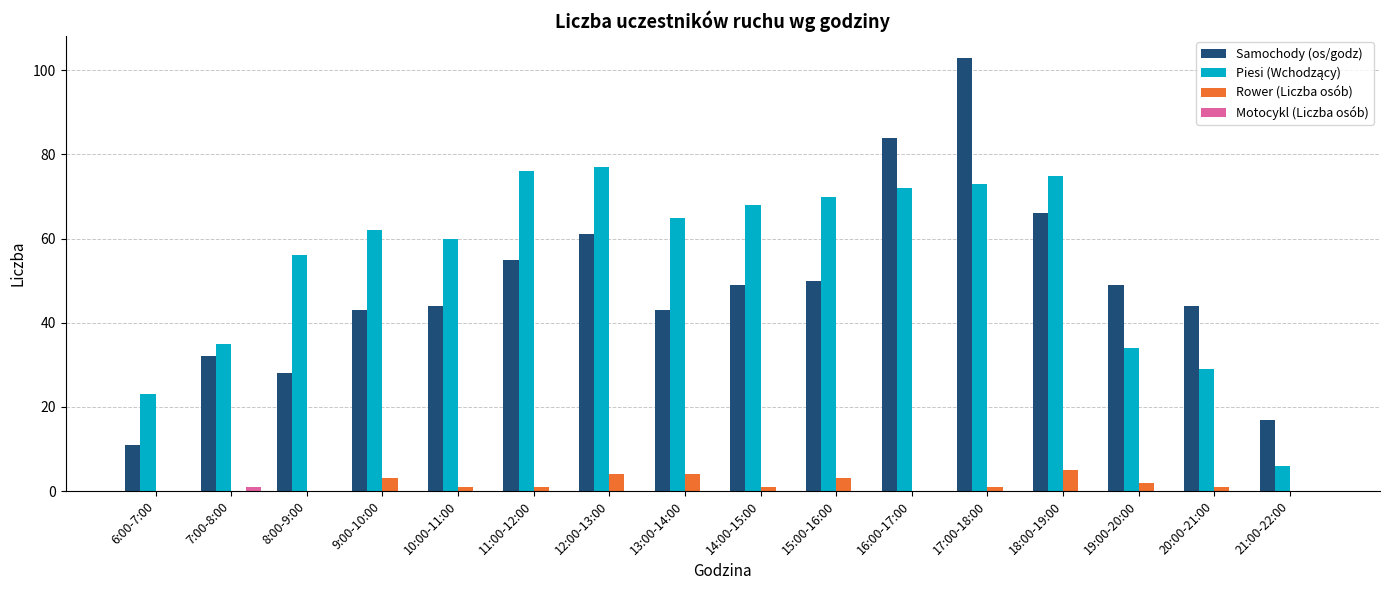

Which series changed the most between 20:00-21:00 and 21:00-22:00?

Samochody (os/godz)